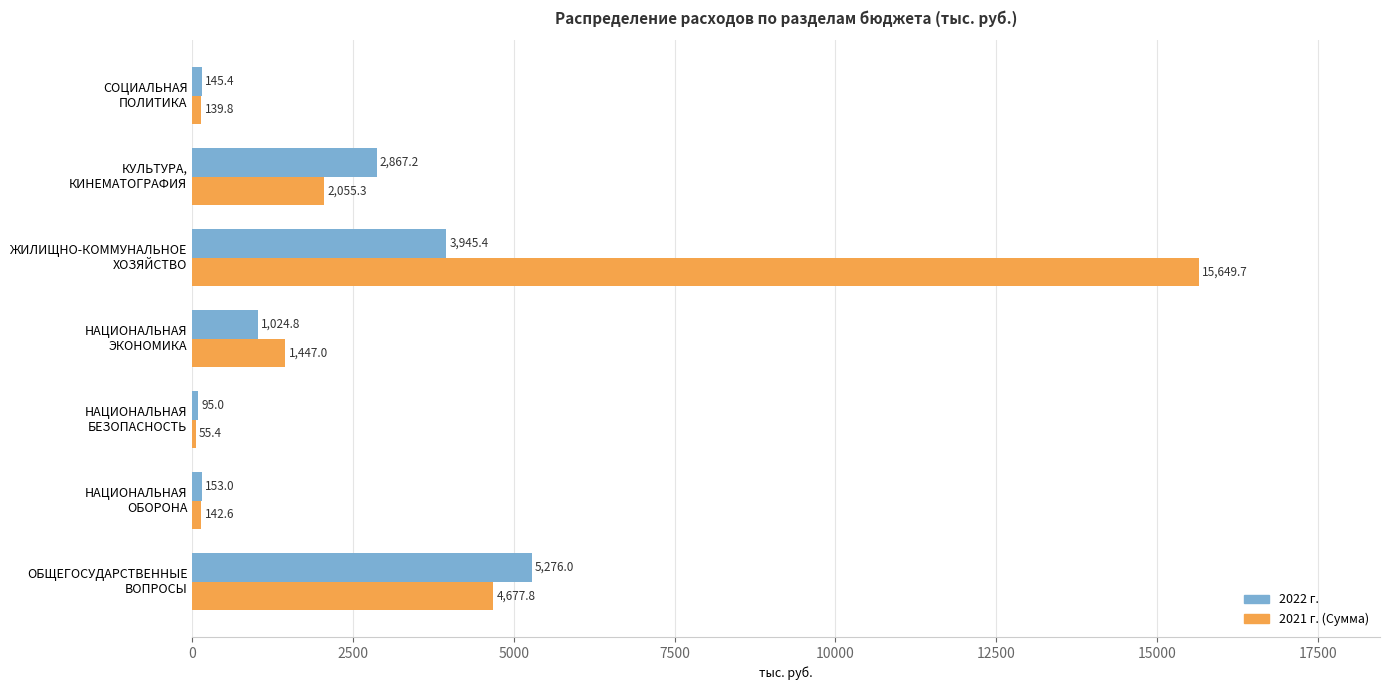

What is the smallest value displayed?

55.4